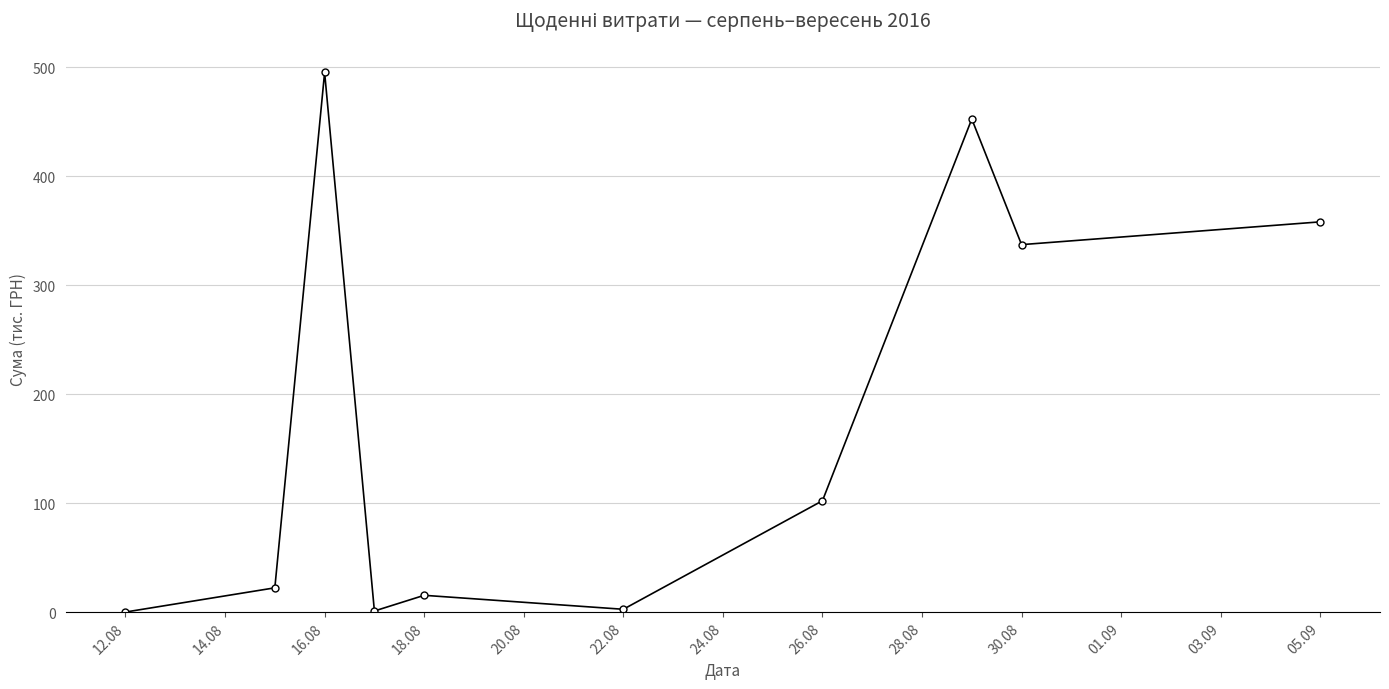

What is the sum of all values?

1786.3